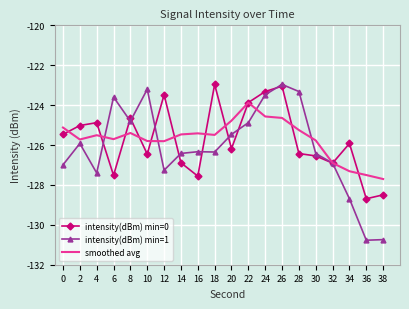

At which category is the sum across all series the highest?

26